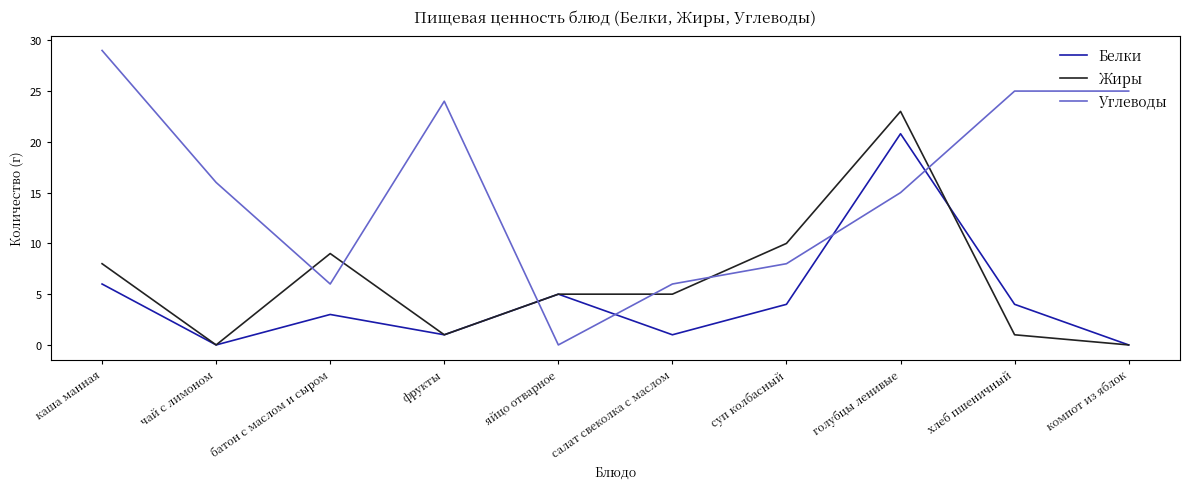

Is the value of Жиры at чай с лимоном greater than the value of Углеводы at батон с маслом и сыром?

No